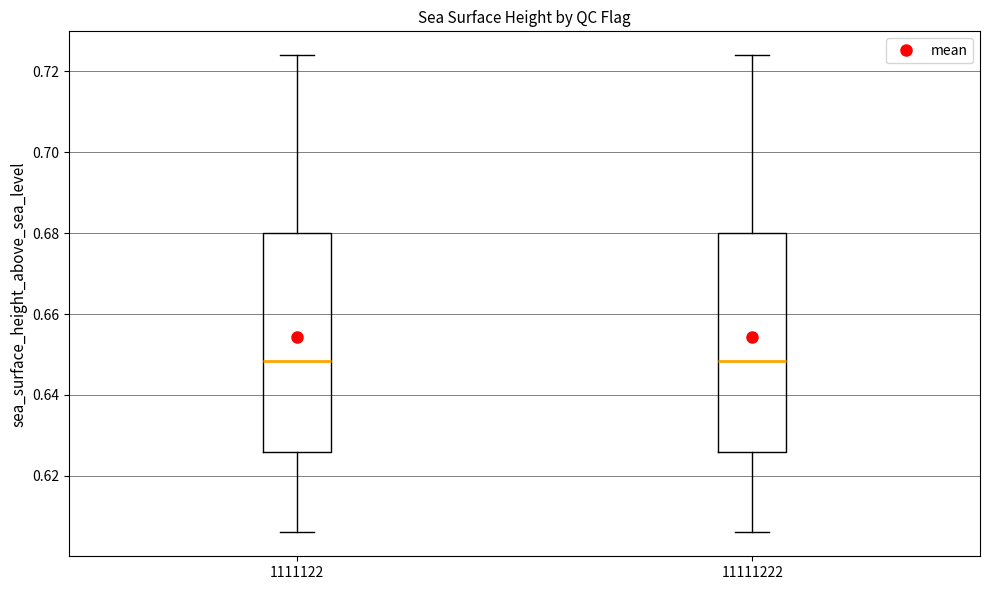

Where does the lower whisker of the box at x = 1111122 end on the y-axis? The values are not printed on the chart, so give them approximately, as read against the axis.

0.606